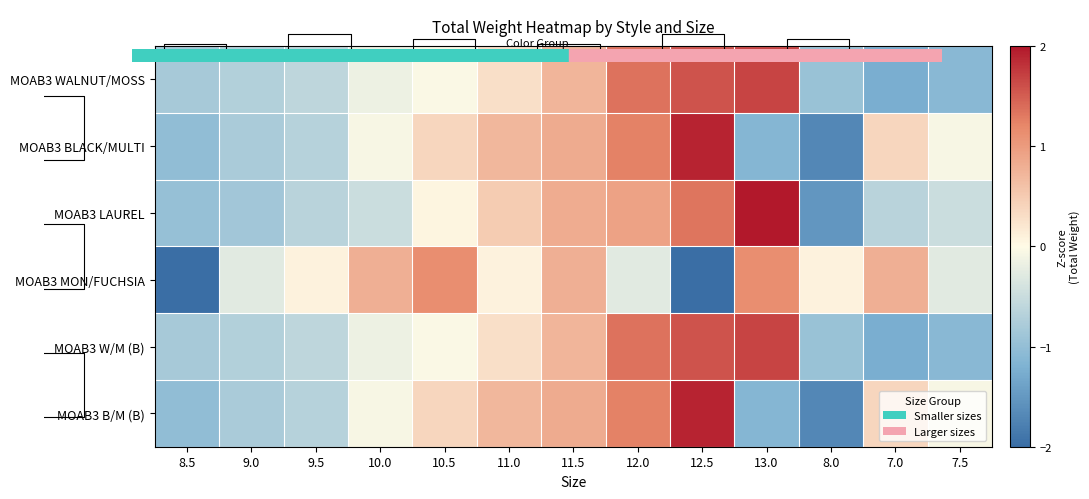

What is the smallest value displayed?

-2.0